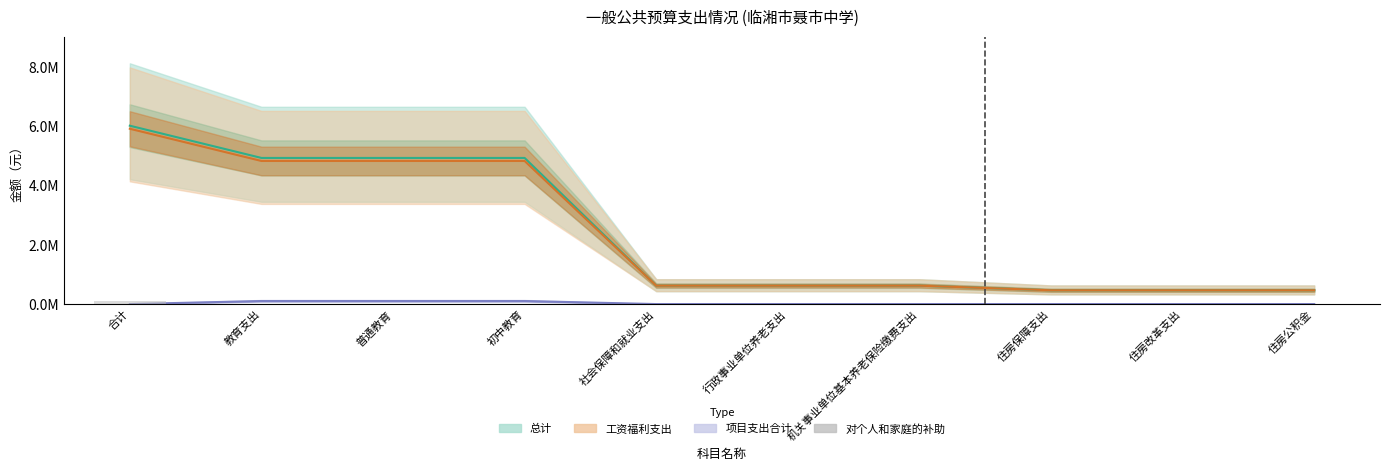

Are the bars horizontal?

No